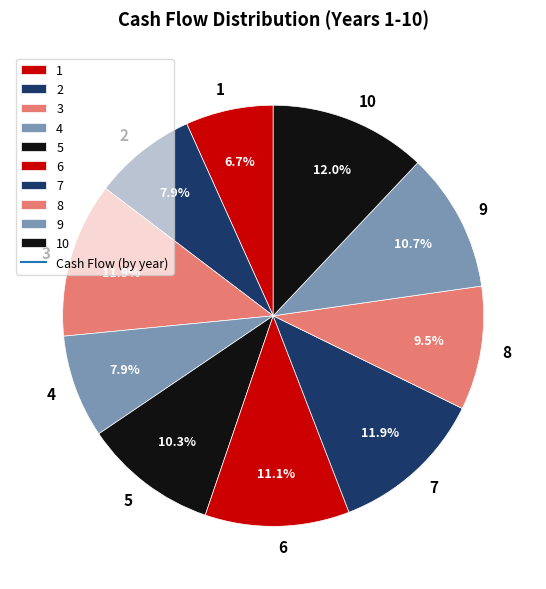

Which has a higher value, 8 or 10?

10